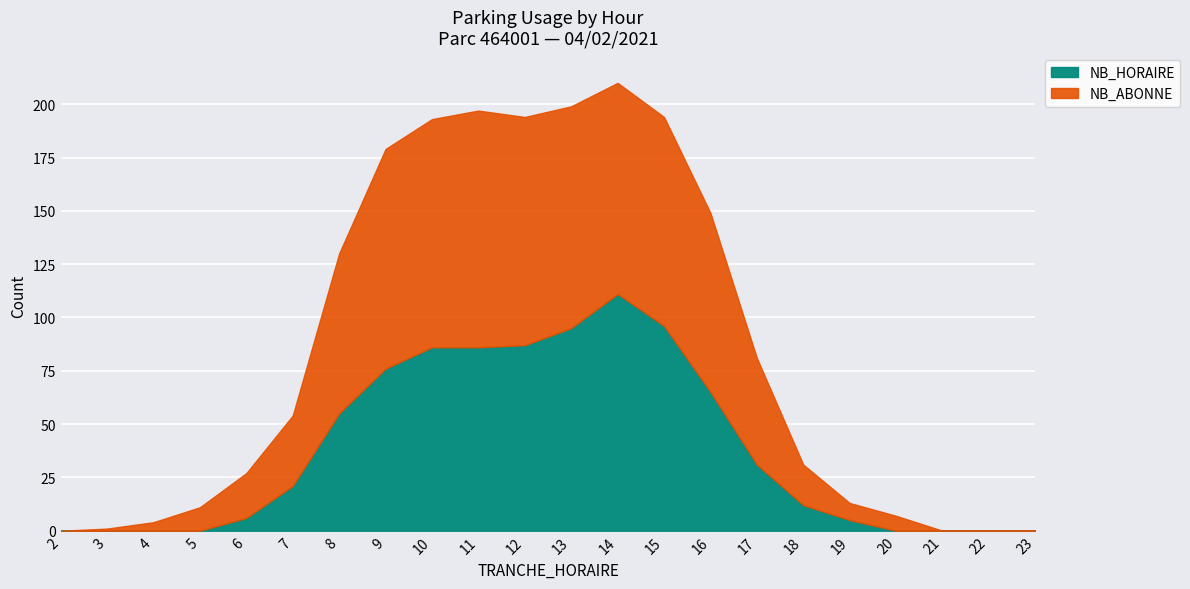

What is the difference between the highest and lowest values at 6?

15